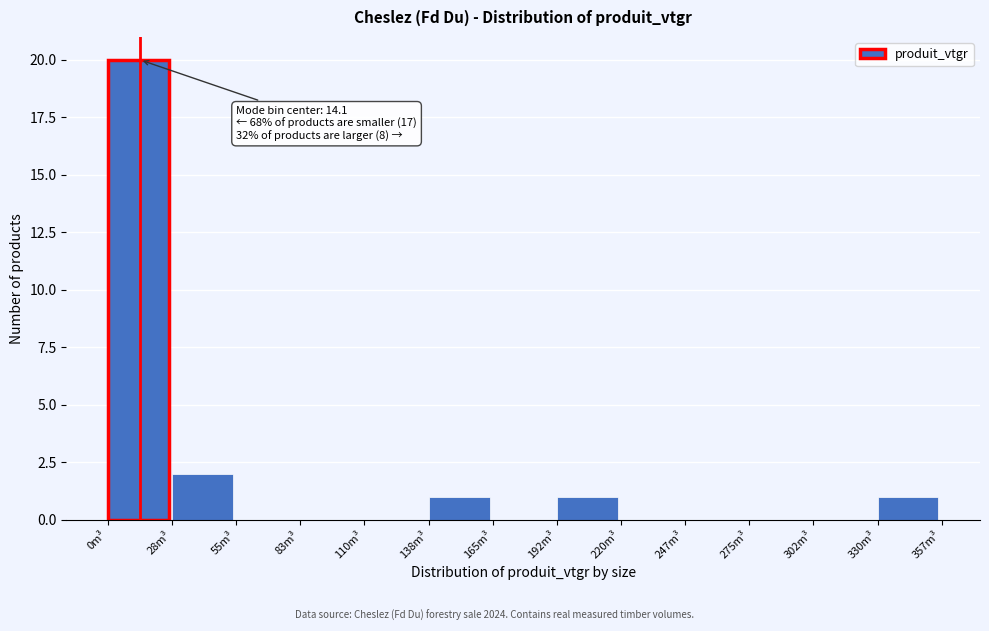

Which range on the x-axis has the tallest bar?

0 to 30